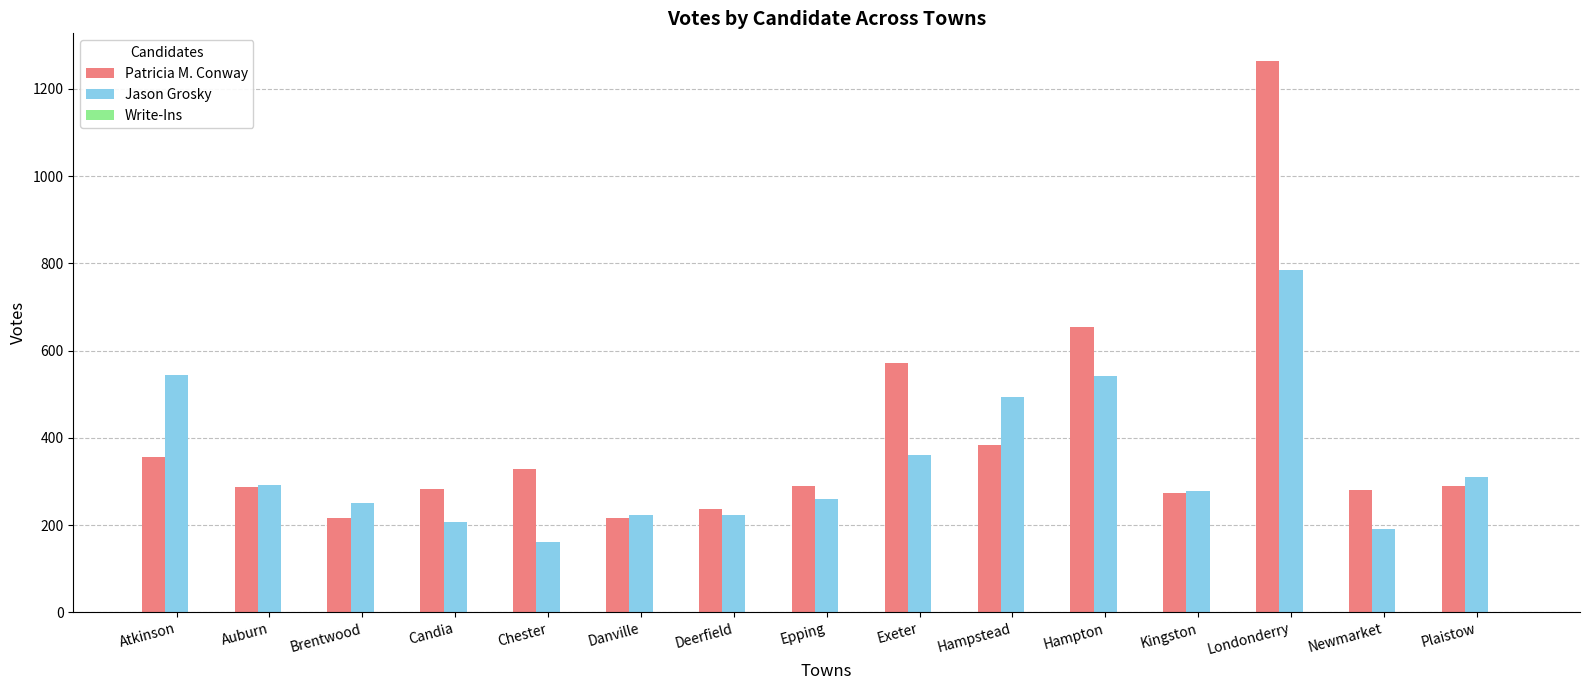

Is the value of Patricia M. Conway at Chester greater than the value of Jason Grosky at Plaistow?

Yes